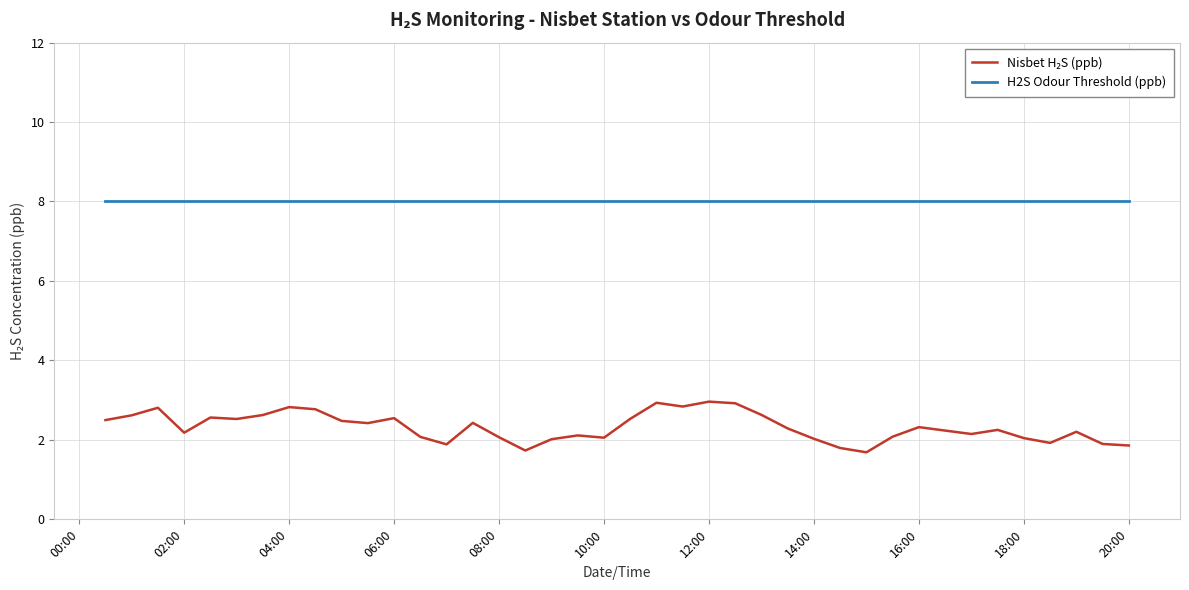

How many lines are shown in the chart?

2